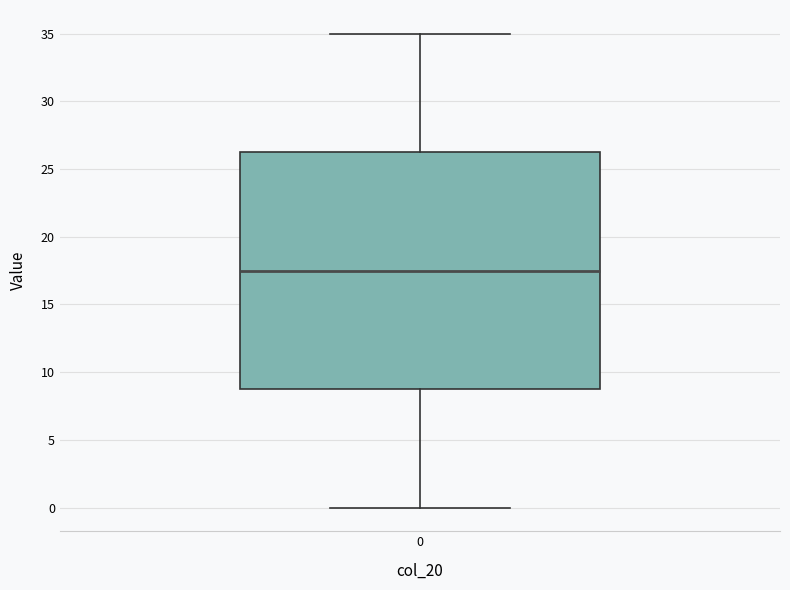

Read this box plot against the y-axis: the position of the median line, the range covered by the box, and the ends of both whiskers. The values are not printed on the chart, so give them approximately, as read against the axis.

median 17.5, box 9.0 to 26.5, whiskers 0.0 to 35.0